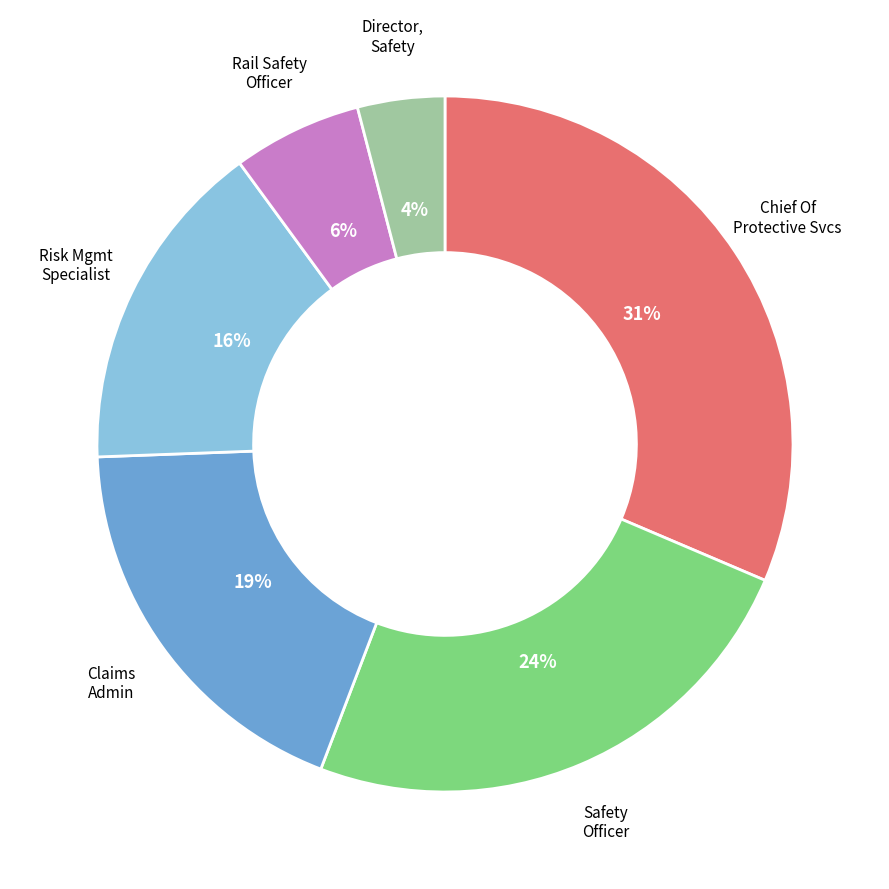

To the nearest percent, what is the average slice percentage?

17%